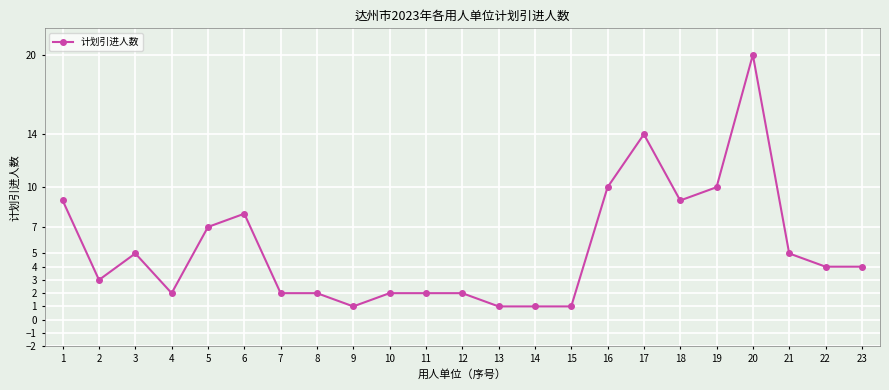

The chart shows a value of 1 at 13. True or false?

True